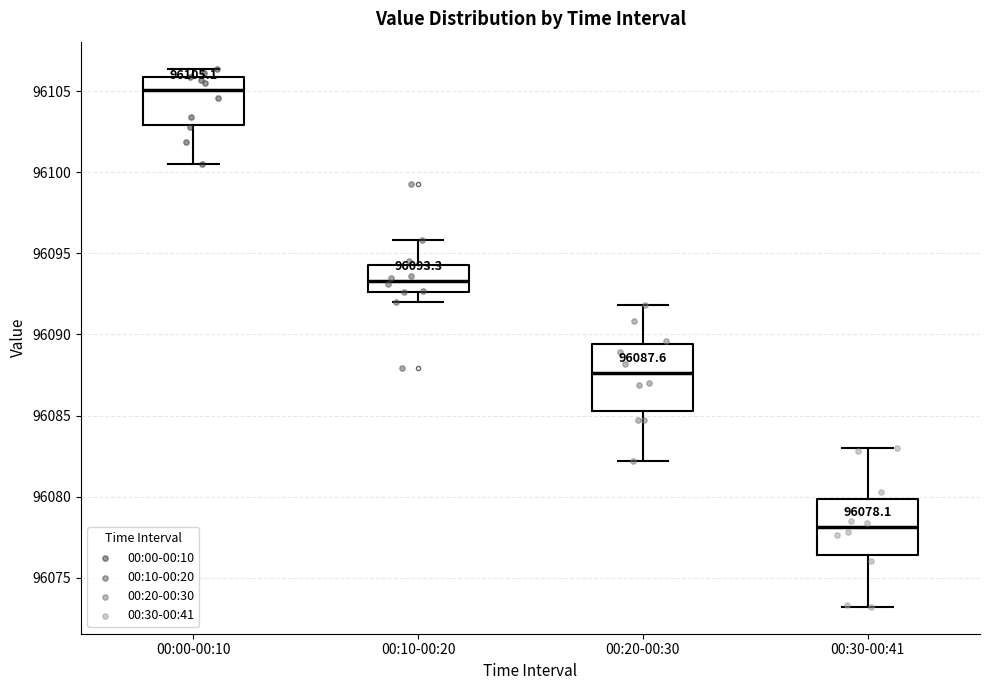

Which box's median line is the highest?

00:00-00:10